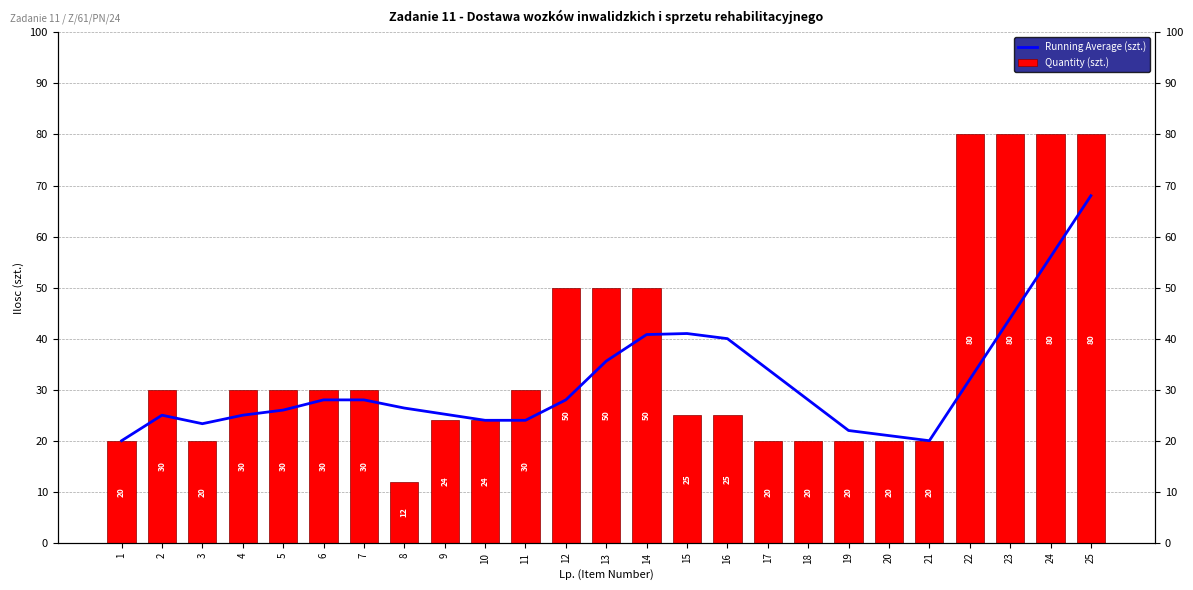

Rank the categories by Quantity (szt.) value from lowest to highest.

8, 1, 3, 17, 18, 19, 20, 21, 9, 10, 15, 16, 2, 4, 5, 6, 7, 11, 12, 13, 14, 22, 23, 24, 25